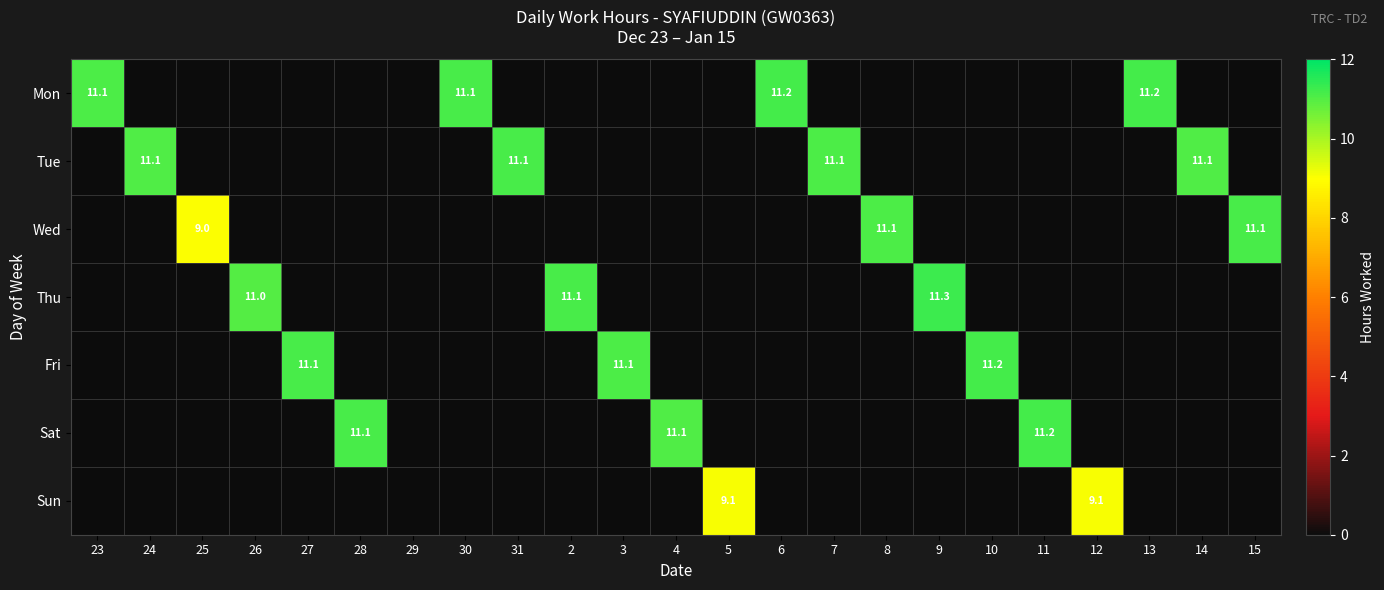

What is the difference between the maximum and minimum values in the Mon series?

11.2